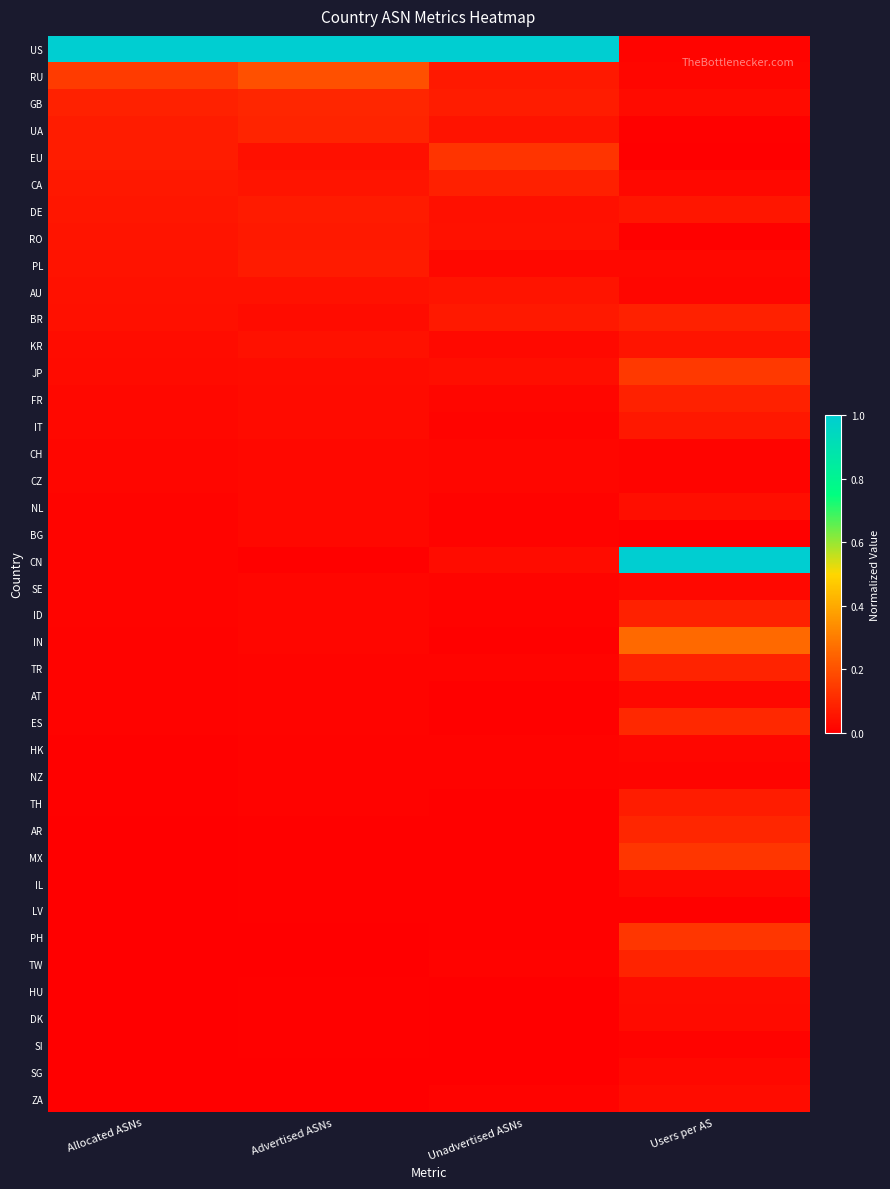

Reading right to left, transcribe all the data shown in this chart.

US: Users per AS=0.0	Unadvertised ASNs=1.0	Advertised ASNs=1.0	Allocated ASNs=1.0
RU: Users per AS=0.0	Unadvertised ASNs=0.1	Advertised ASNs=0.2	Allocated ASNs=0.1
GB: Users per AS=0.0	Unadvertised ASNs=0.1	Advertised ASNs=0.1	Allocated ASNs=0.1
UA: Users per AS=0.0	Unadvertised ASNs=0.1	Advertised ASNs=0.1	Allocated ASNs=0.1
EU: Users per AS=0.0	Unadvertised ASNs=0.1	Advertised ASNs=0.0	Allocated ASNs=0.1
CA: Users per AS=0.0	Unadvertised ASNs=0.1	Advertised ASNs=0.1	Allocated ASNs=0.1
DE: Users per AS=0.1	Unadvertised ASNs=0.0	Advertised ASNs=0.1	Allocated ASNs=0.1
RO: Users per AS=0.0	Unadvertised ASNs=0.0	Advertised ASNs=0.1	Allocated ASNs=0.1
PL: Users per AS=0.0	Unadvertised ASNs=0.0	Advertised ASNs=0.1	Allocated ASNs=0.0
AU: Users per AS=0.0	Unadvertised ASNs=0.1	Advertised ASNs=0.0	Allocated ASNs=0.0
BR: Users per AS=0.1	Unadvertised ASNs=0.1	Advertised ASNs=0.0	Allocated ASNs=0.0
KR: Users per AS=0.1	Unadvertised ASNs=0.0	Advertised ASNs=0.0	Allocated ASNs=0.0
JP: Users per AS=0.1	Unadvertised ASNs=0.0	Advertised ASNs=0.0	Allocated ASNs=0.0
FR: Users per AS=0.1	Unadvertised ASNs=0.0	Advertised ASNs=0.0	Allocated ASNs=0.0
IT: Users per AS=0.1	Unadvertised ASNs=0.0	Advertised ASNs=0.0	Allocated ASNs=0.0
CH: Users per AS=0.0	Unadvertised ASNs=0.0	Advertised ASNs=0.0	Allocated ASNs=0.0
CZ: Users per AS=0.0	Unadvertised ASNs=0.0	Advertised ASNs=0.0	Allocated ASNs=0.0
NL: Users per AS=0.0	Unadvertised ASNs=0.0	Advertised ASNs=0.0	Allocated ASNs=0.0
BG: Users per AS=0.0	Unadvertised ASNs=0.0	Advertised ASNs=0.0	Allocated ASNs=0.0
CN: Users per AS=1.0	Unadvertised ASNs=0.0	Advertised ASNs=0.0	Allocated ASNs=0.0
SE: Users per AS=0.0	Unadvertised ASNs=0.0	Advertised ASNs=0.0	Allocated ASNs=0.0
ID: Users per AS=0.1	Unadvertised ASNs=0.0	Advertised ASNs=0.0	Allocated ASNs=0.0
IN: Users per AS=0.3	Unadvertised ASNs=0.0	Advertised ASNs=0.0	Allocated ASNs=0.0
TR: Users per AS=0.1	Unadvertised ASNs=0.0	Advertised ASNs=0.0	Allocated ASNs=0.0
AT: Users per AS=0.0	Unadvertised ASNs=0.0	Advertised ASNs=0.0	Allocated ASNs=0.0
ES: Users per AS=0.1	Unadvertised ASNs=0.0	Advertised ASNs=0.0	Allocated ASNs=0.0
HK: Users per AS=0.0	Unadvertised ASNs=0.0	Advertised ASNs=0.0	Allocated ASNs=0.0
NZ: Users per AS=0.0	Unadvertised ASNs=0.0	Advertised ASNs=0.0	Allocated ASNs=0.0
TH: Users per AS=0.1	Unadvertised ASNs=0.0	Advertised ASNs=0.0	Allocated ASNs=0.0
AR: Users per AS=0.1	Unadvertised ASNs=0.0	Advertised ASNs=0.0	Allocated ASNs=0.0
MX: Users per AS=0.1	Unadvertised ASNs=0.0	Advertised ASNs=0.0	Allocated ASNs=0.0
IL: Users per AS=0.0	Unadvertised ASNs=0.0	Advertised ASNs=0.0	Allocated ASNs=0.0
LV: Users per AS=0.0	Unadvertised ASNs=0.0	Advertised ASNs=0.0	Allocated ASNs=0.0
PH: Users per AS=0.1	Unadvertised ASNs=0.0	Advertised ASNs=0.0	Allocated ASNs=0.0
TW: Users per AS=0.1	Unadvertised ASNs=0.0	Advertised ASNs=0.0	Allocated ASNs=0.0
HU: Users per AS=0.0	Unadvertised ASNs=0.0	Advertised ASNs=0.0	Allocated ASNs=0.0
DK: Users per AS=0.0	Unadvertised ASNs=0.0	Advertised ASNs=0.0	Allocated ASNs=0.0
SI: Users per AS=0.0	Unadvertised ASNs=0.0	Advertised ASNs=0.0	Allocated ASNs=0.0
SG: Users per AS=0.0	Unadvertised ASNs=0.0	Advertised ASNs=0.0	Allocated ASNs=0.0
ZA: Users per AS=0.0	Unadvertised ASNs=0.0	Advertised ASNs=0.0	Allocated ASNs=0.0